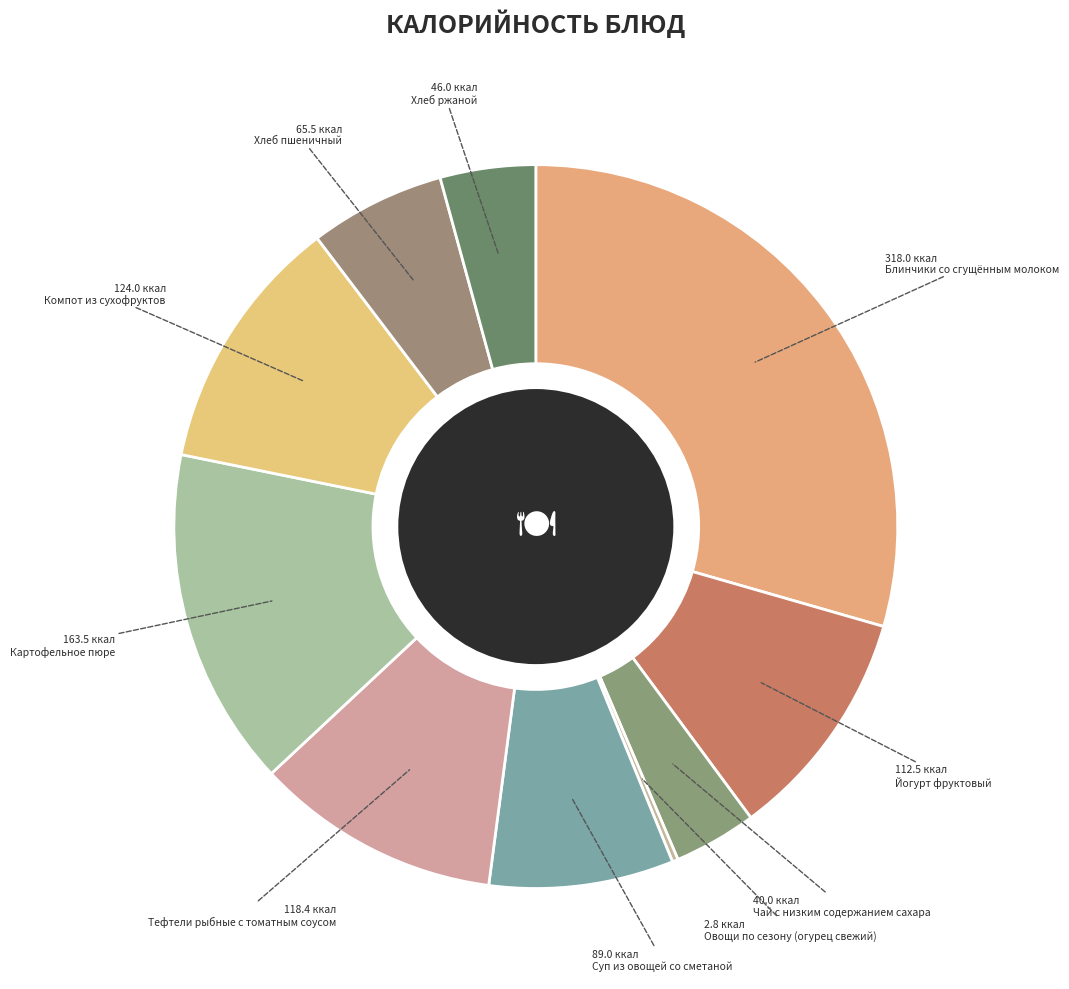

Does any single category account for the majority?

No